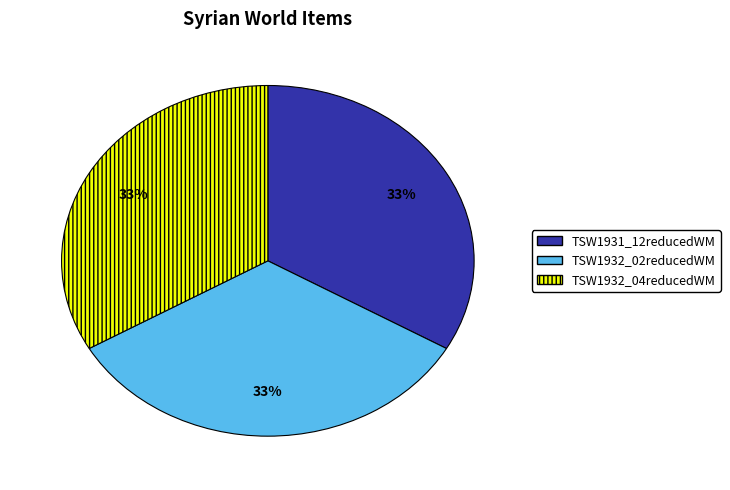

Is TSW1932_04reducedWM the majority of the pie?

No